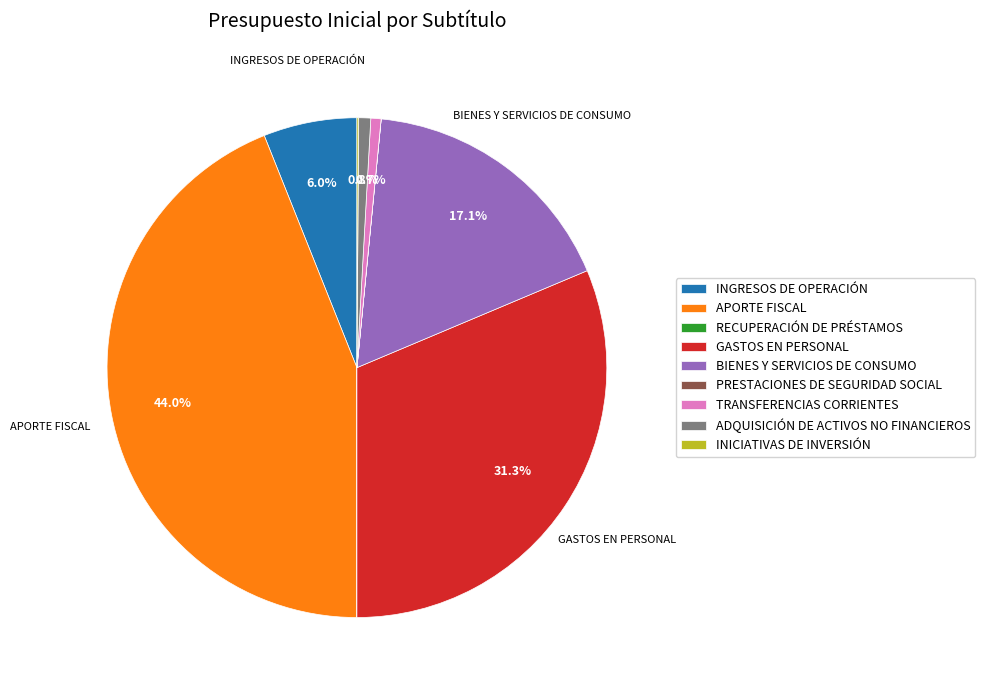

How much of the chart is everything except BIENES Y SERVICIOS DE CONSUMO?

82.9%